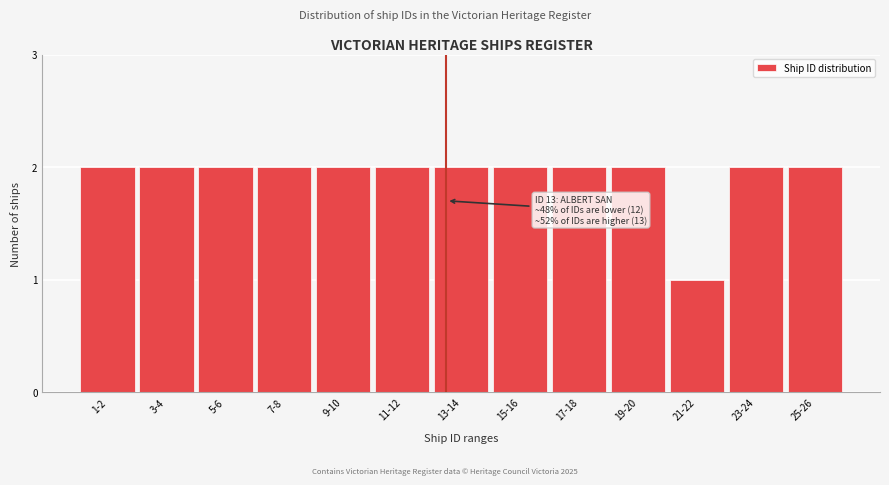

Reading left to right, list all the values displayed in this chart.

2	2	2	2	2	2	2	2	2	2	1	2	2